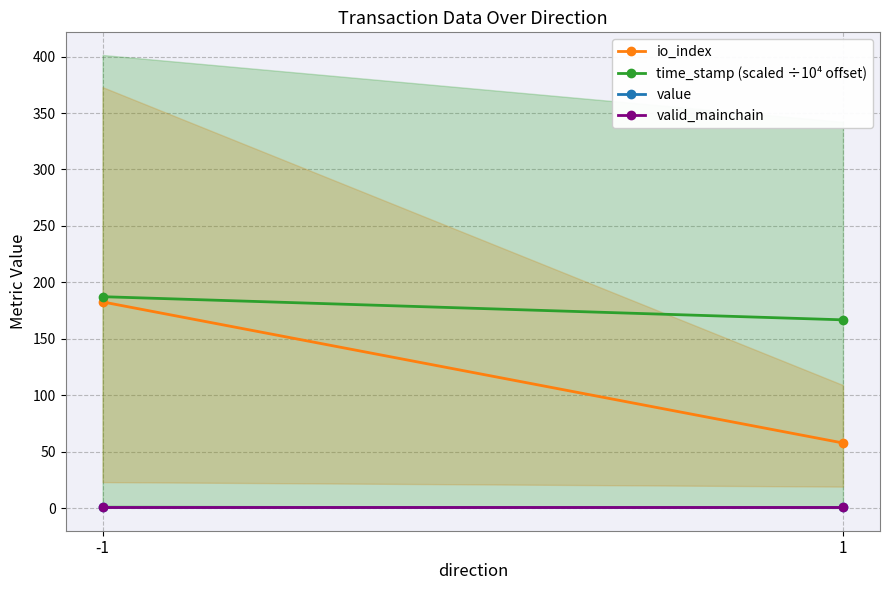

Reading left to right, list all the values displayed in this chart.

io_index: 182.7	57.7
time_stamp (scaled ÷10⁴ offset): 187.3	166.8
value: 1.0	1.0
valid_mainchain: 1.0	1.0